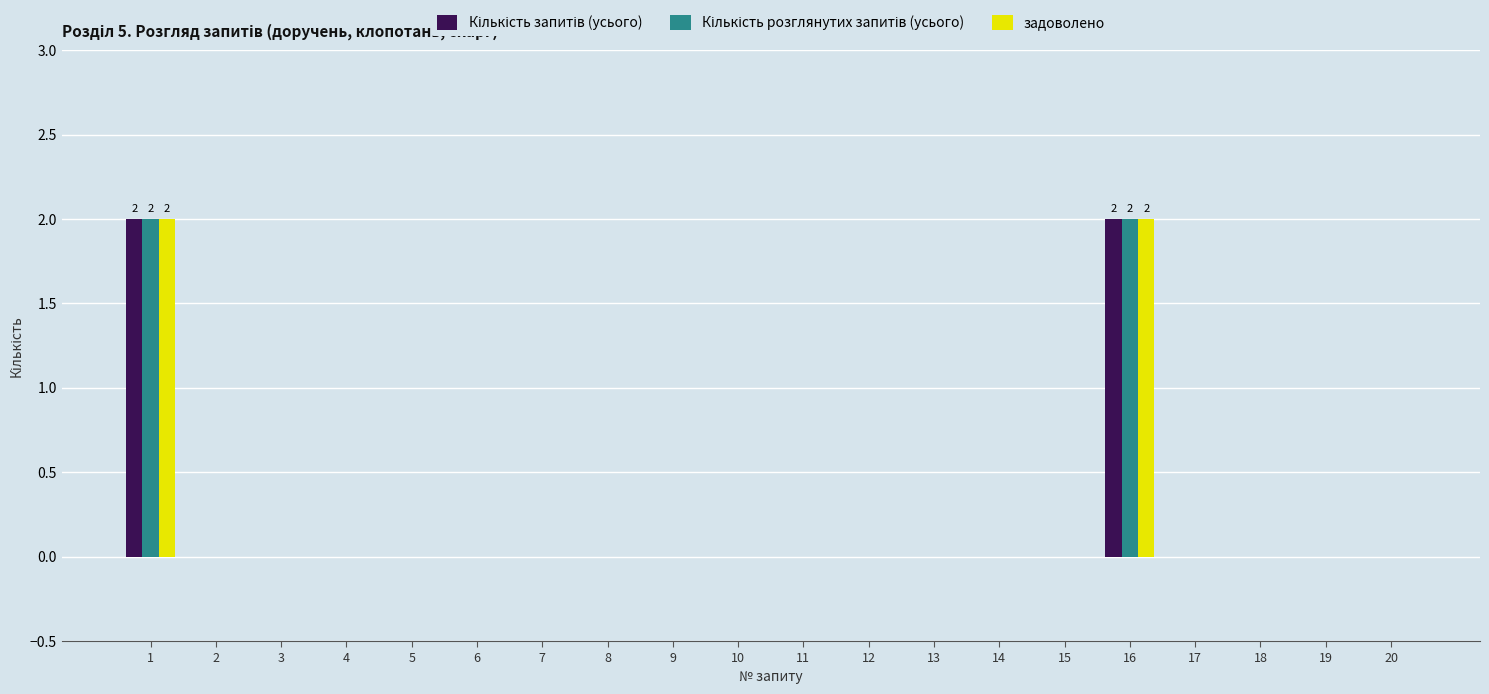

How many groups of bars are there?

20